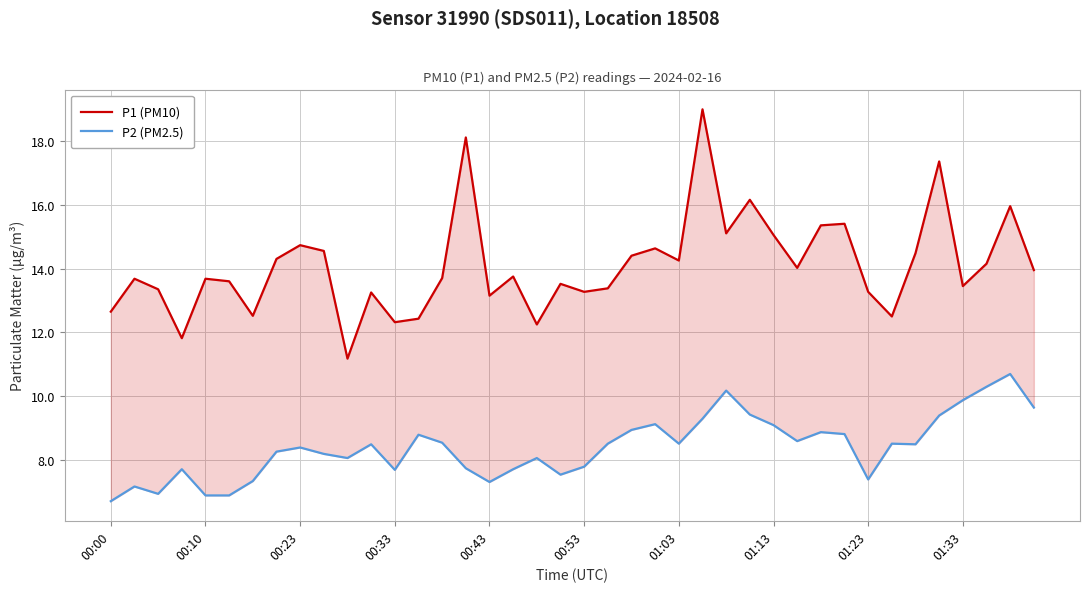

True or false: P2 (PM2.5) and P1 (PM10) intersect in this chart.

False